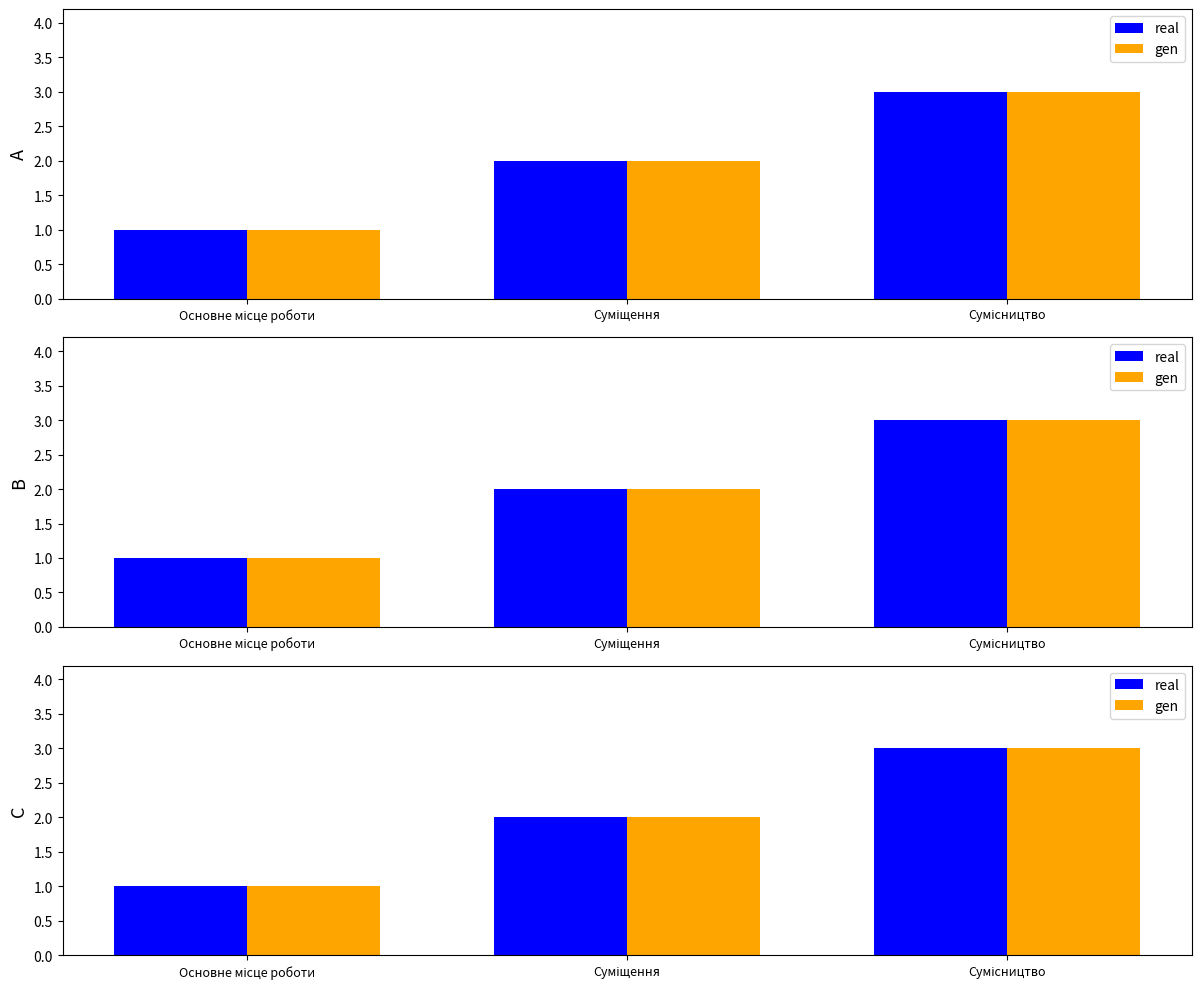

Count the number of data series in this chart.

2